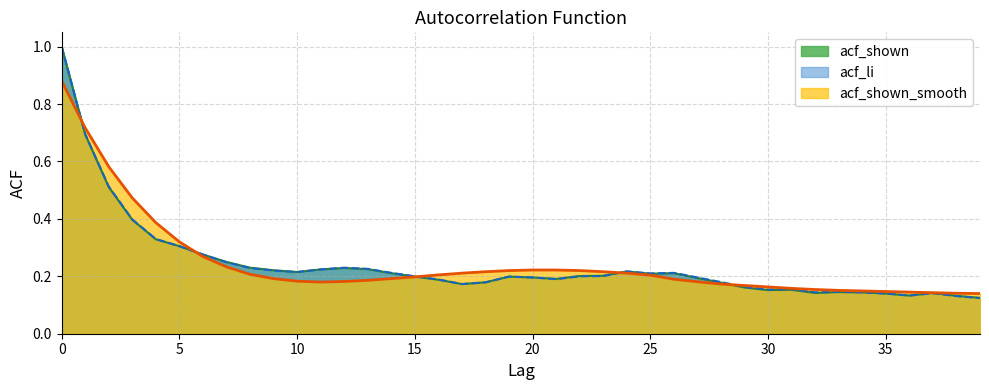

Count the number of categories in the chart.

40